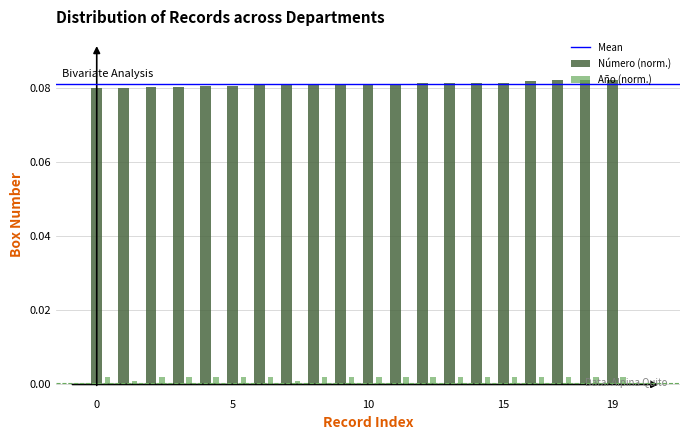

At how many categories does at least one series exceed 0?

20